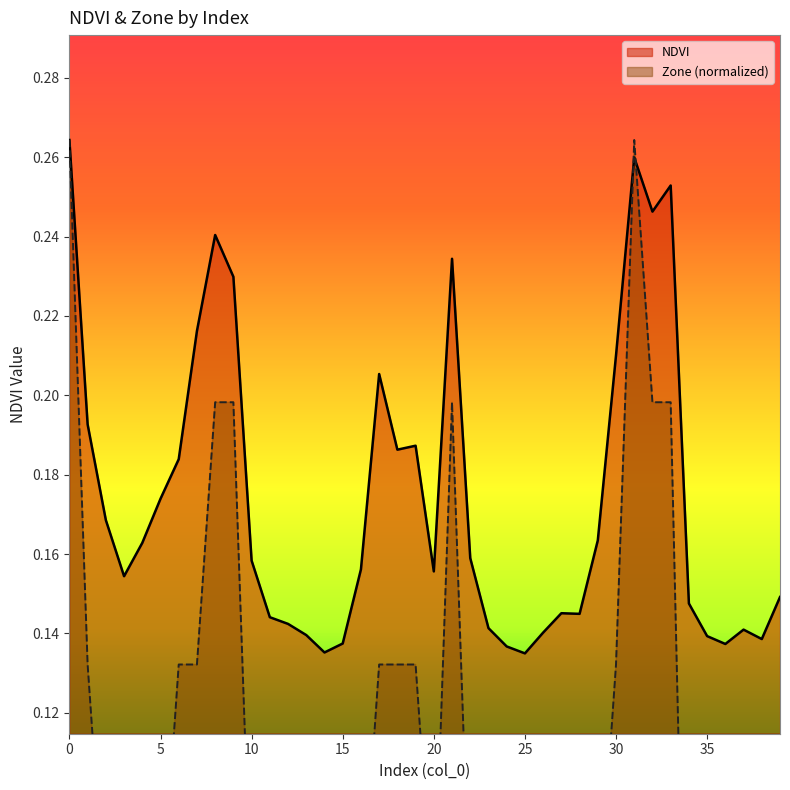

How many interior local peaks does the NDVI series have?

8